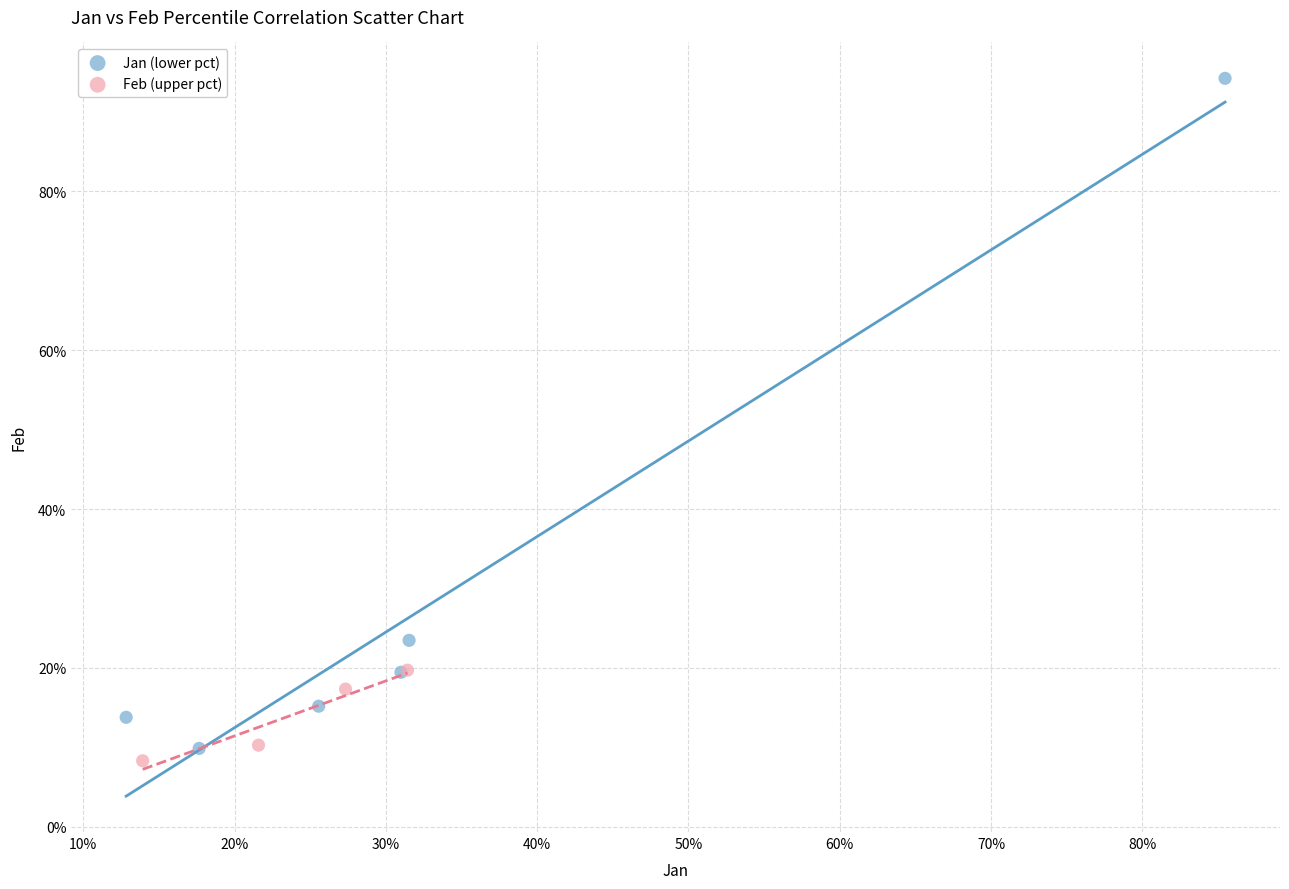

What are all the series names shown in the legend?

Jan (lower pct), Feb (upper pct)